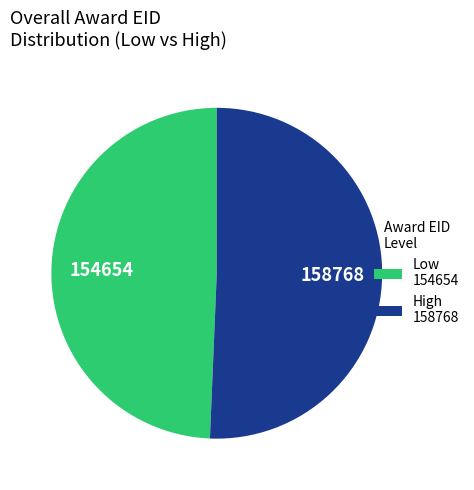

Is there a majority slice in this chart?

Yes